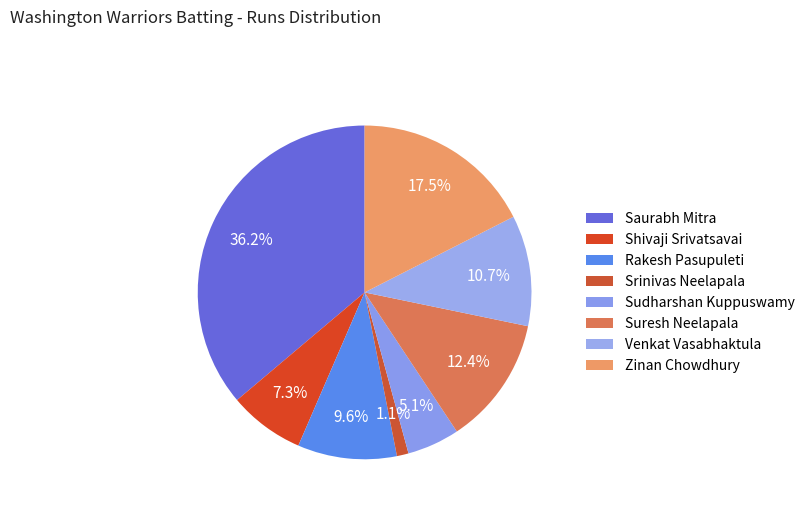

Is there any slice that represents more than half of the pie?

No